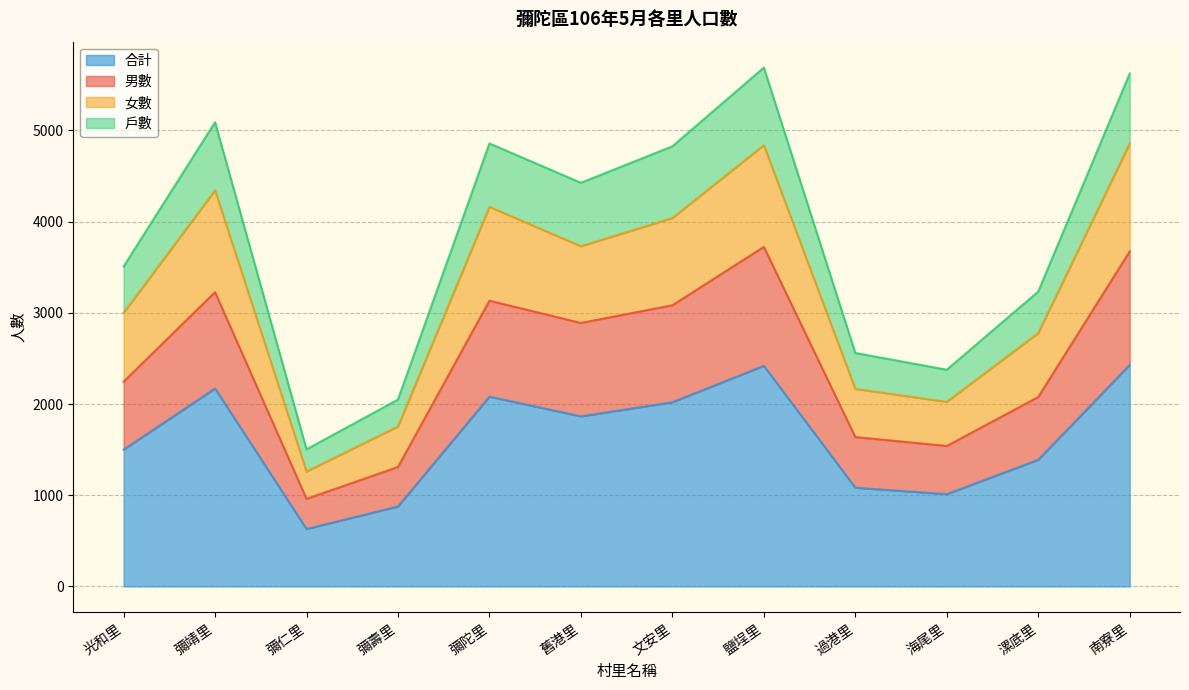

What is the maximum value for 合計?

2429